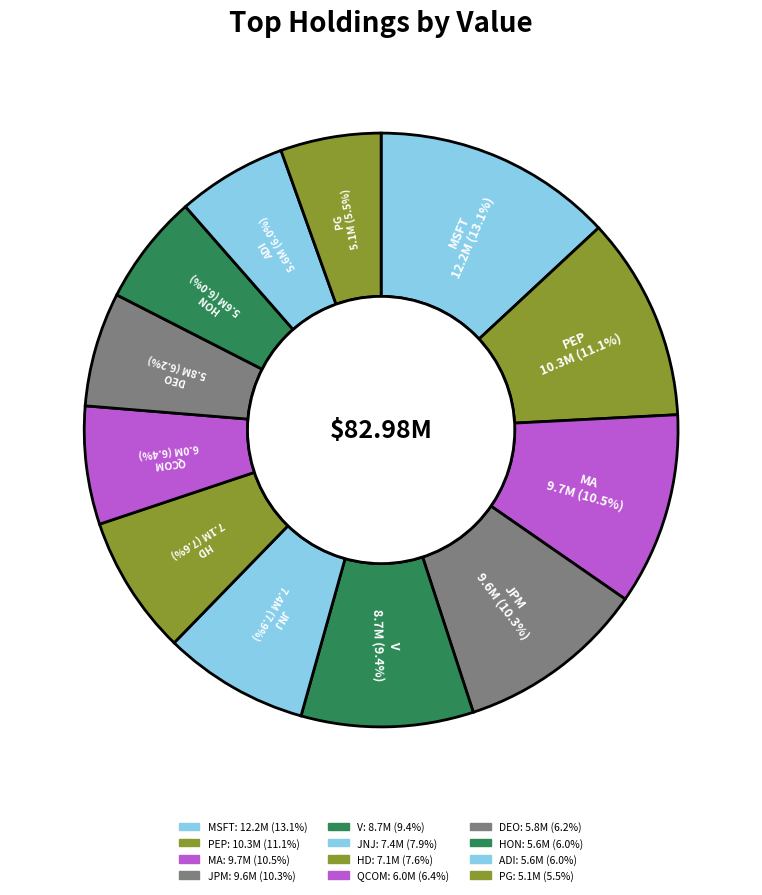

What is the largest slice in the pie chart?

MSFT